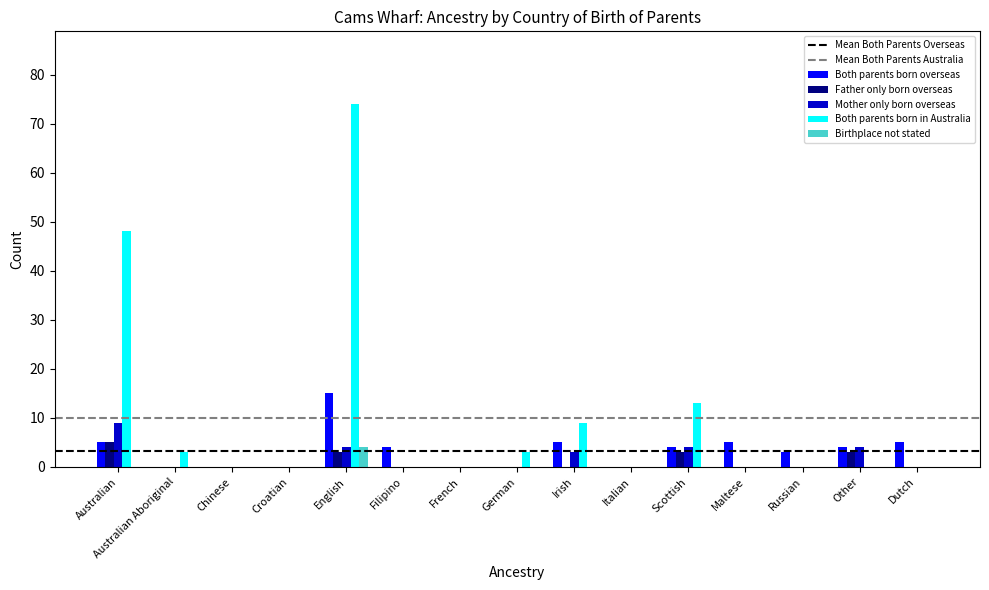

What is the sum of all Father only born overseas values?

14